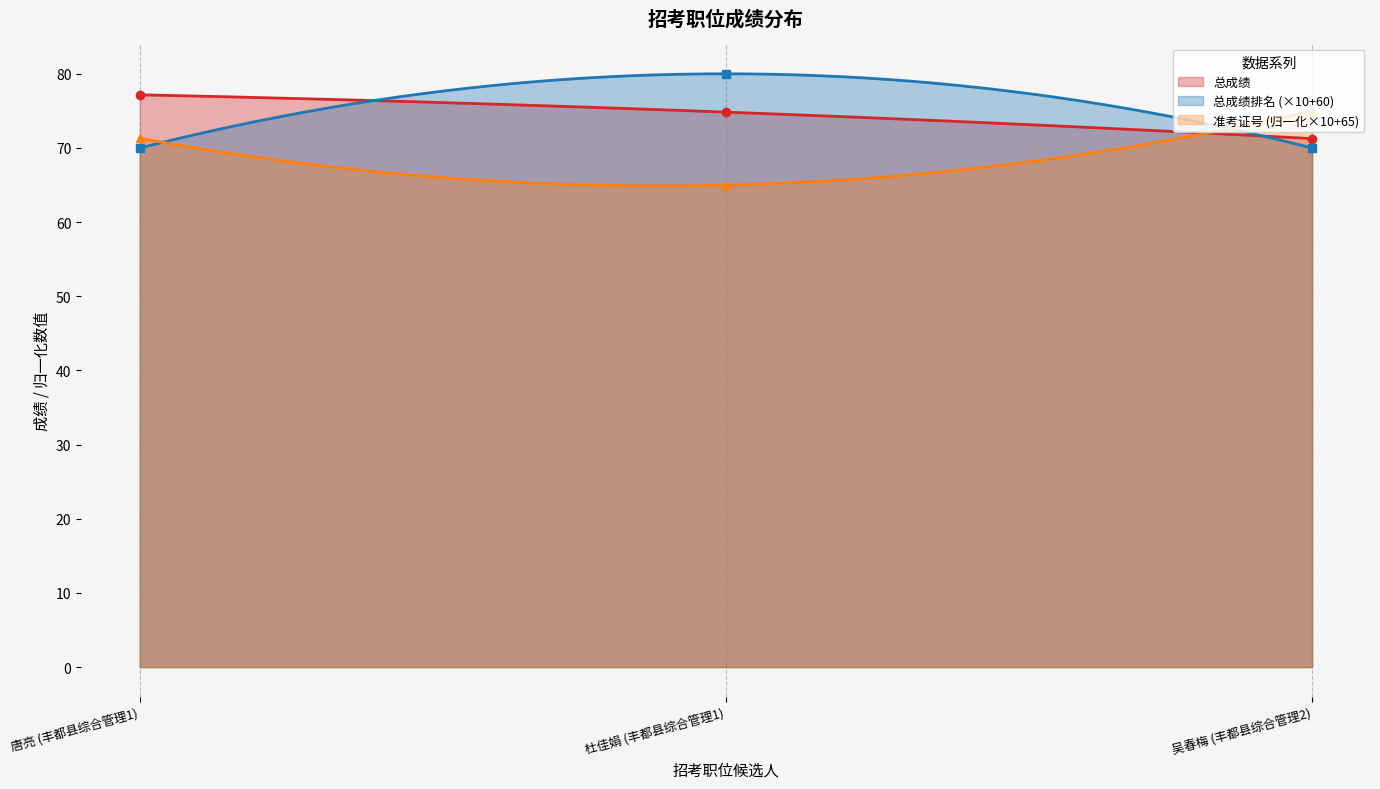

How many distinct data groups are displayed?

3